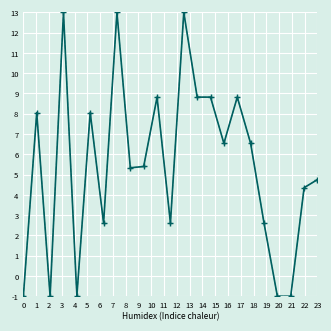

Does the chart have visible grid lines?

Yes